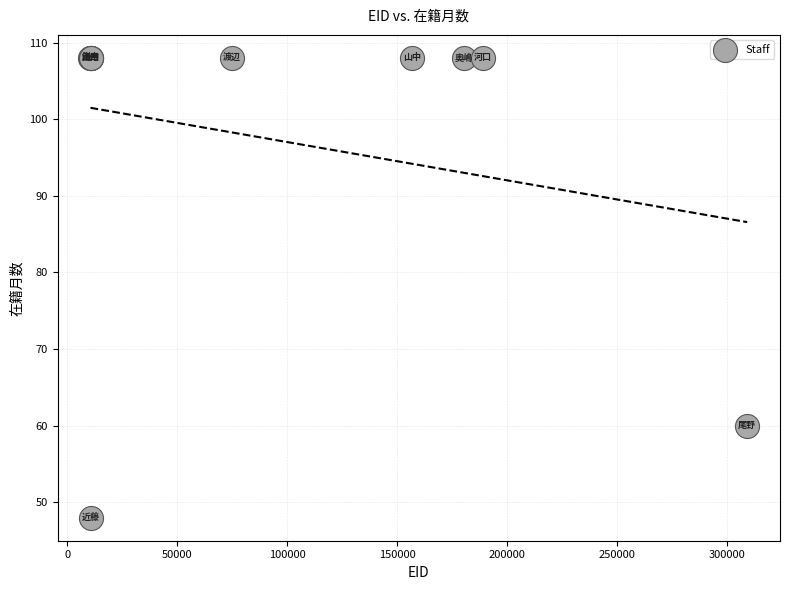

What Y value in the scatter plot is closest to 78?

60